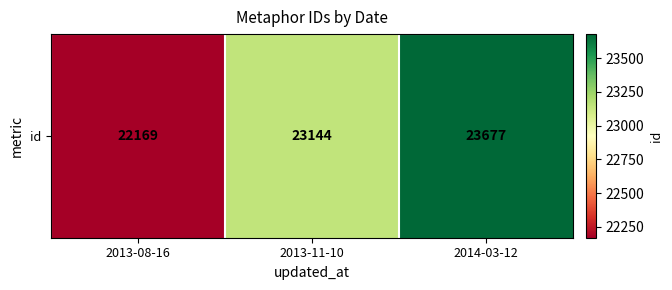

Where does the data first go above 23144?

2014-03-12